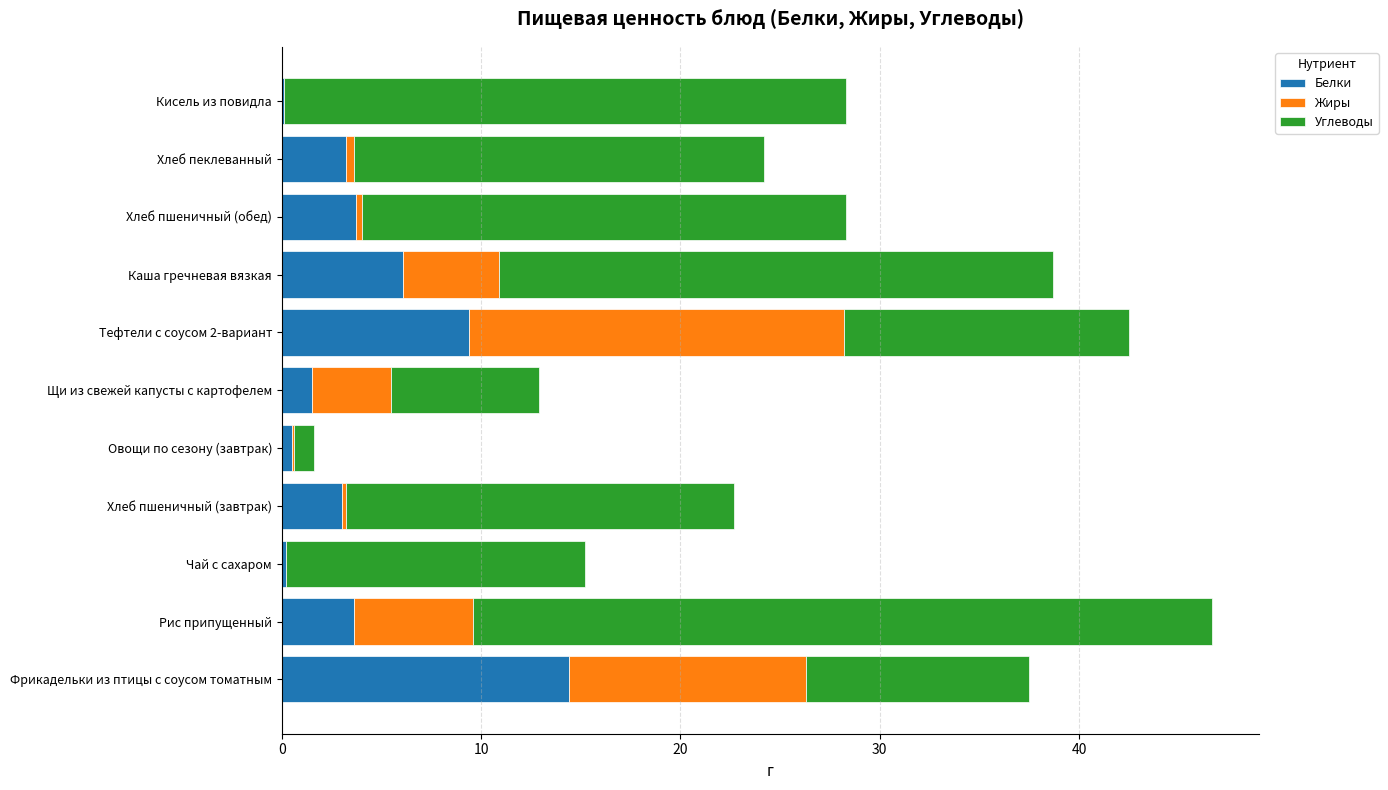

Count the number of categories in the chart.

11